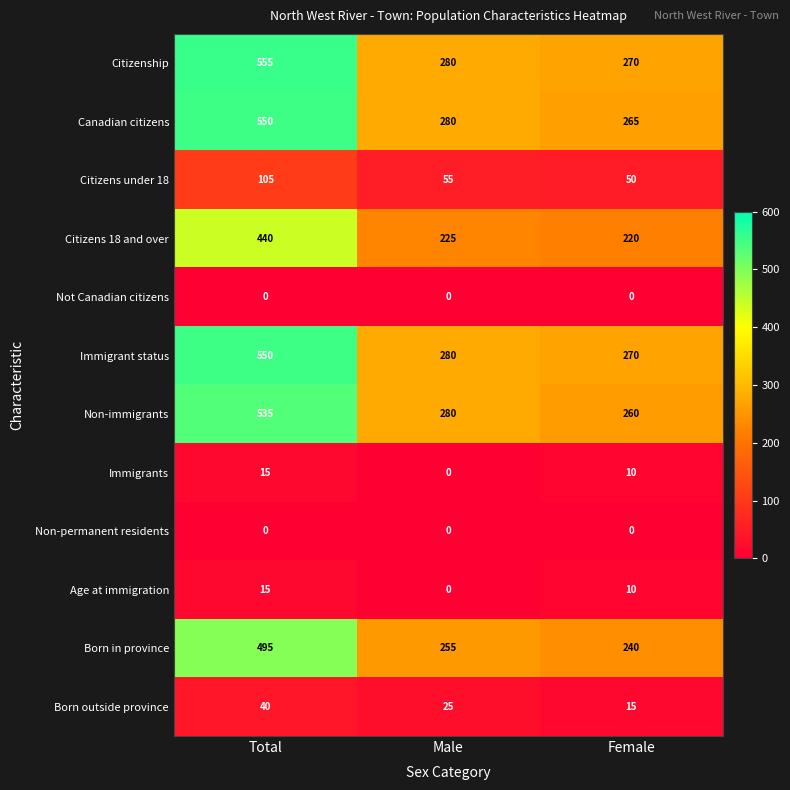

Where is Immigrant status nearest to the value 410?

Male